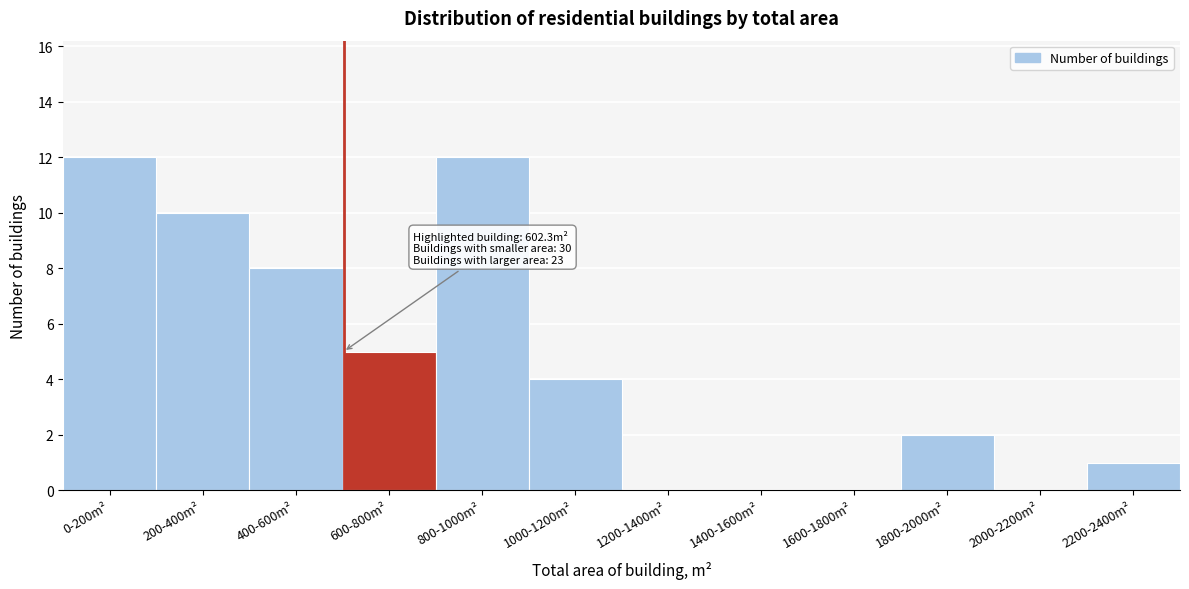

Reading left to right, extract all data points from this chart.

0-200m²=12	200-400m²=10	400-600m²=8	600-800m²=5	800-1000m²=12	1000-1200m²=4	1200-1400m²=0	1400-1600m²=0	1600-1800m²=0	1800-2000m²=2	2000-2200m²=0	2200-2400m²=1